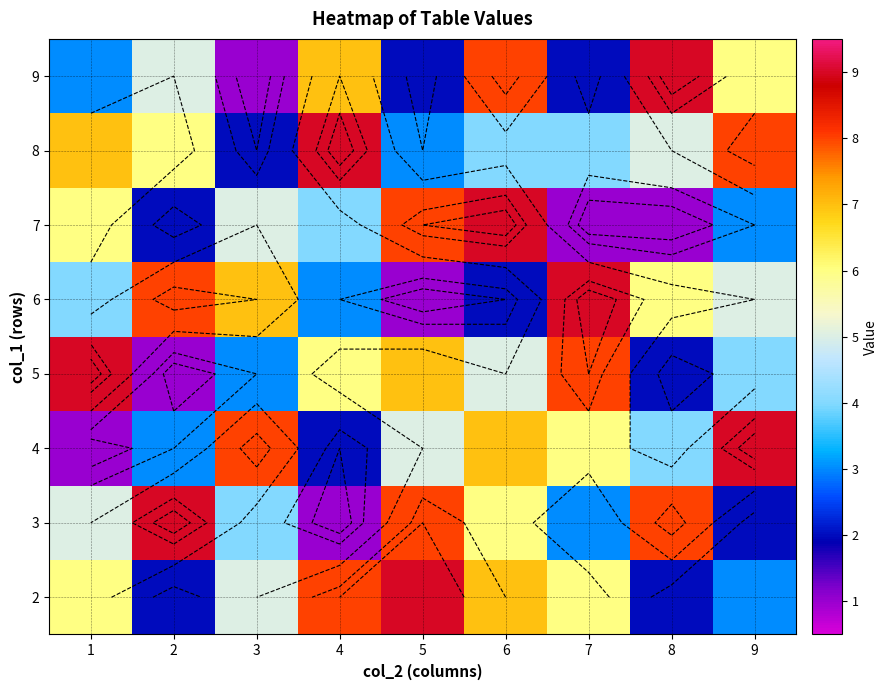

What is the smallest value displayed?

1